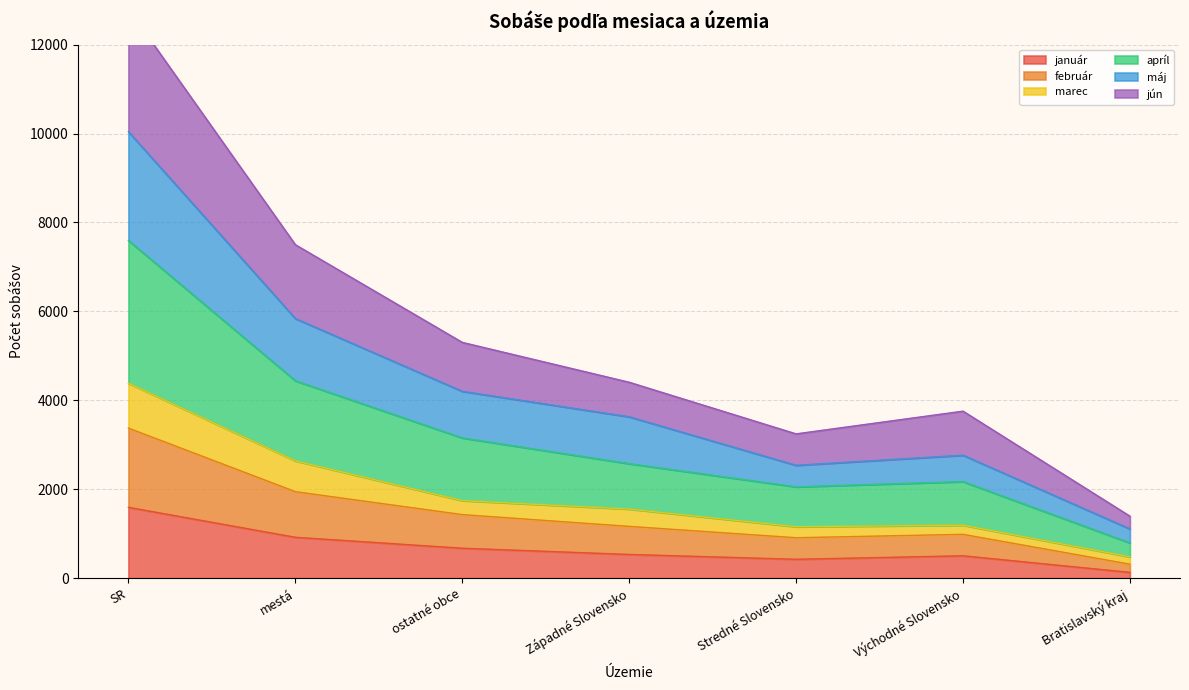

At which label does január reach its peak?

SR